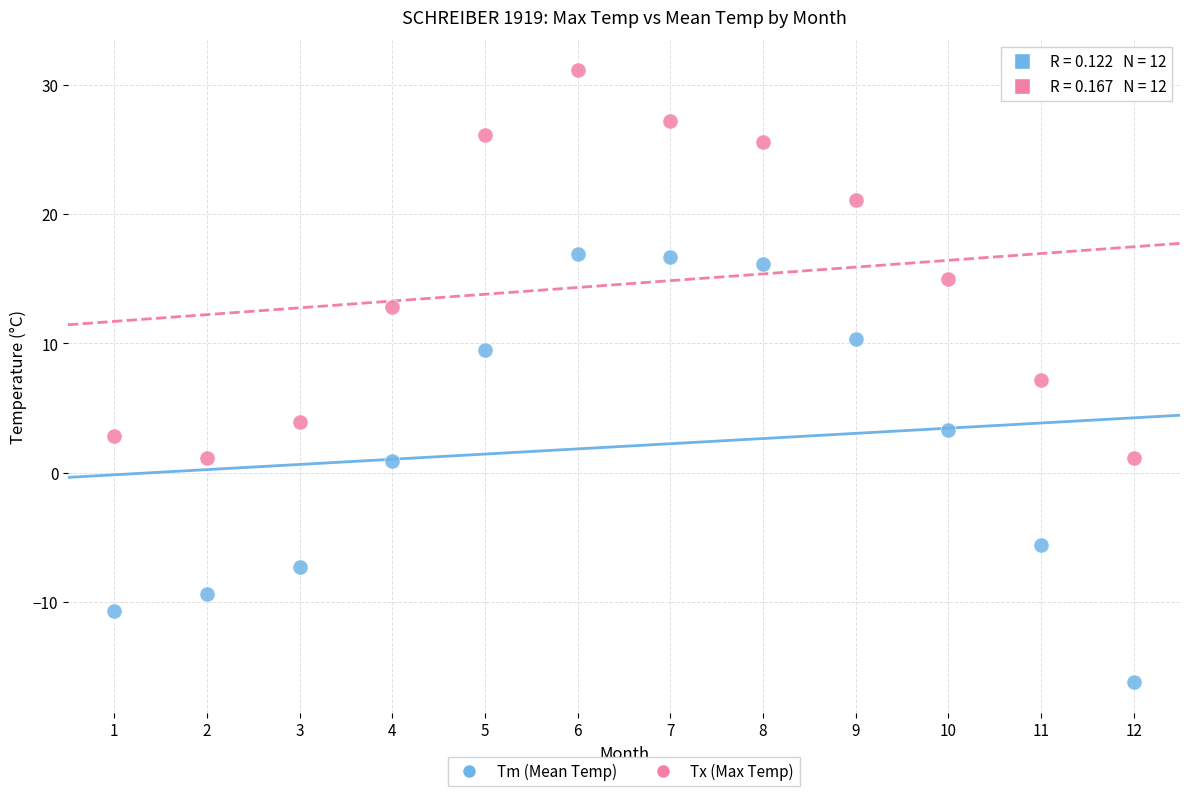

Which series reaches the maximum Y coordinate?

Tx (Max Temp)